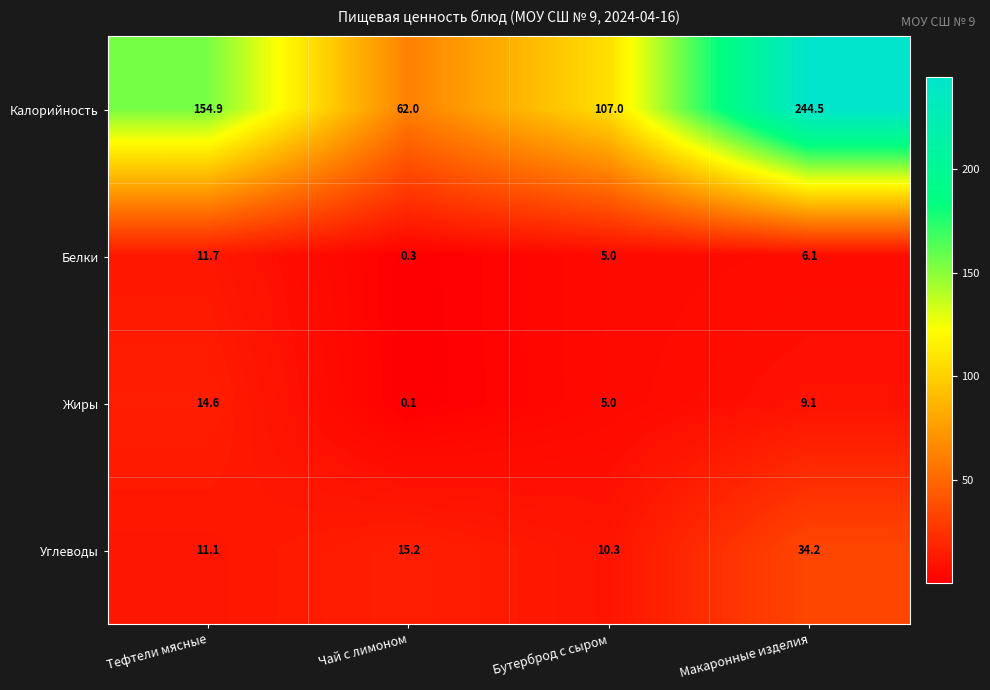

Read the Жиры value at Бутерброд с сыром.

5.0